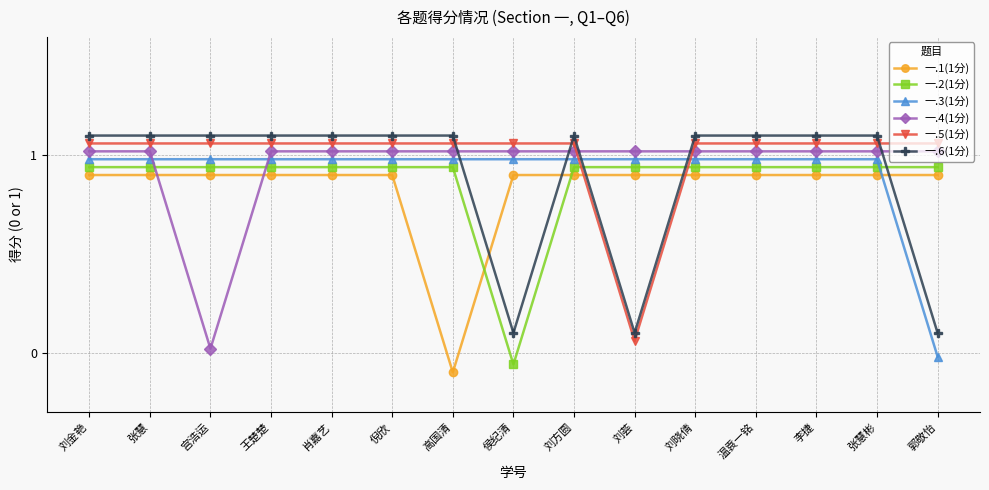

True or false: 一.4(1分) and 一.1(1分) cross at least once.

True